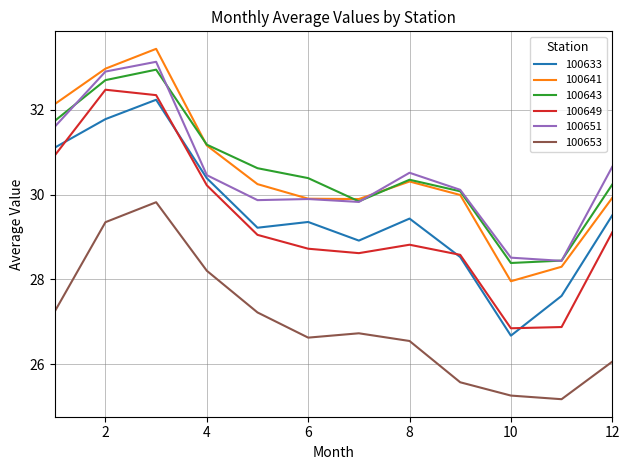

True or false: 100633 and 100641 intersect in this chart.

False